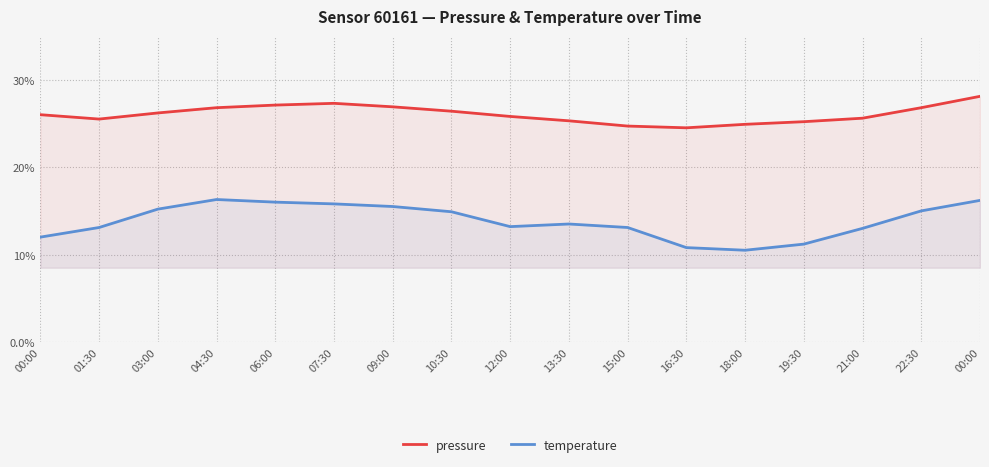

Reading left to right, extract all data points from this chart.

pressure: 26.0	25.5	26.2	26.8	27.1	27.3	26.9	26.4	25.8	25.3	24.7	24.5	24.9	25.2	25.6	26.8	28.1
temperature: 12.0	13.1	15.2	16.3	16.0	15.8	15.5	14.9	13.2	13.5	13.1	10.8	10.5	11.2	13.0	15.0	16.2